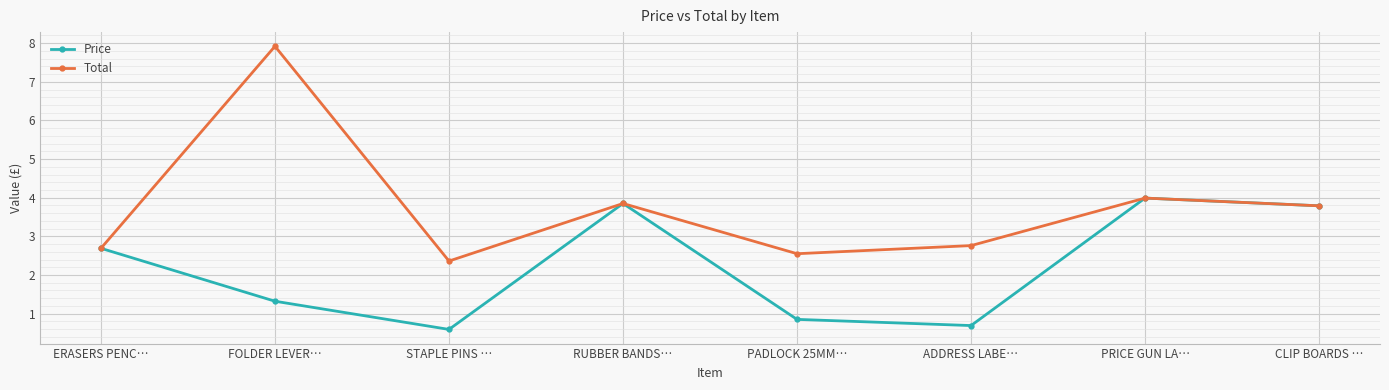

Which category has the lowest value in the Price series?

STAPLE PINS …